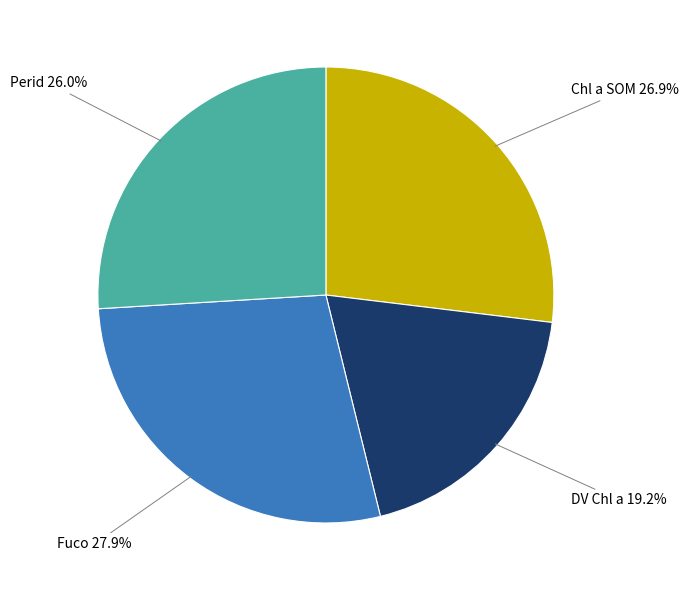

Is there a majority slice in this chart?

No